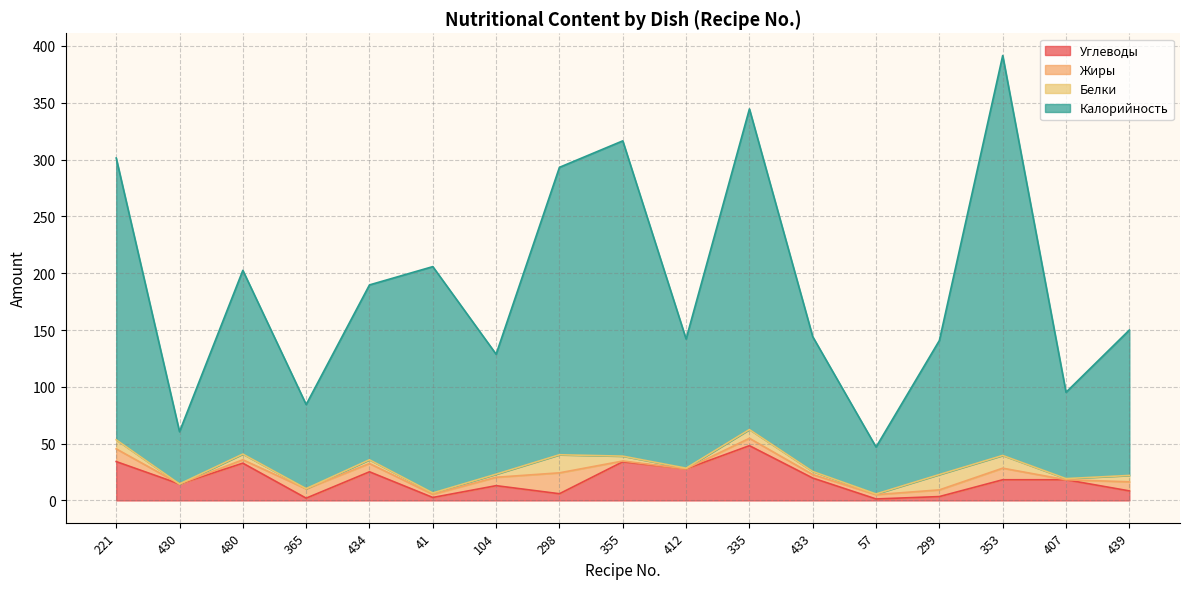

Does the chart display data point markers on the line(s)?

No